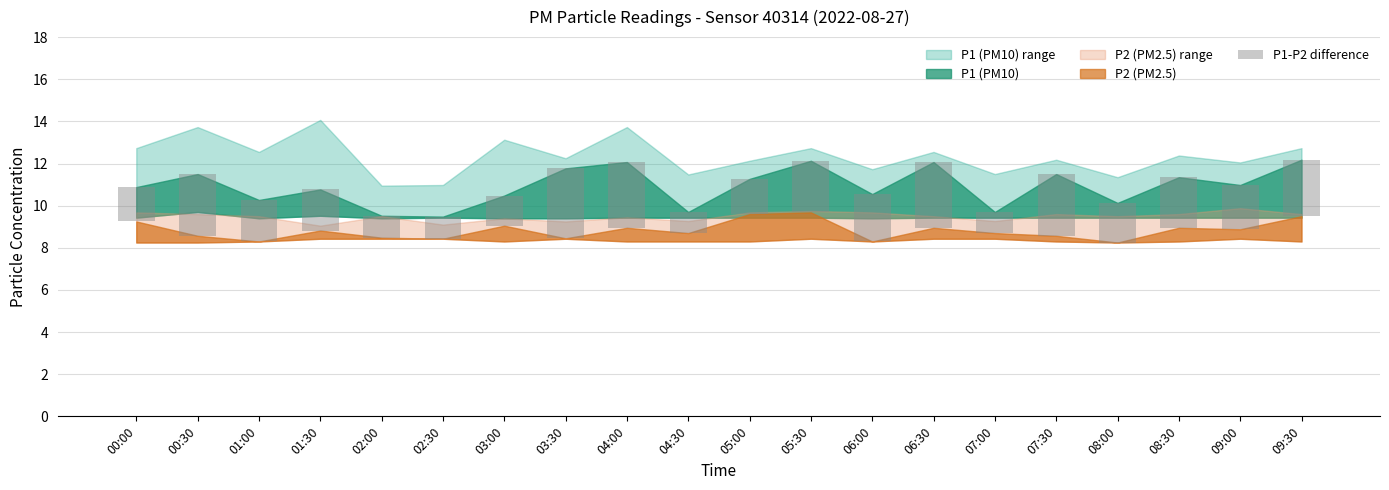

How many data points are less than 2?

10